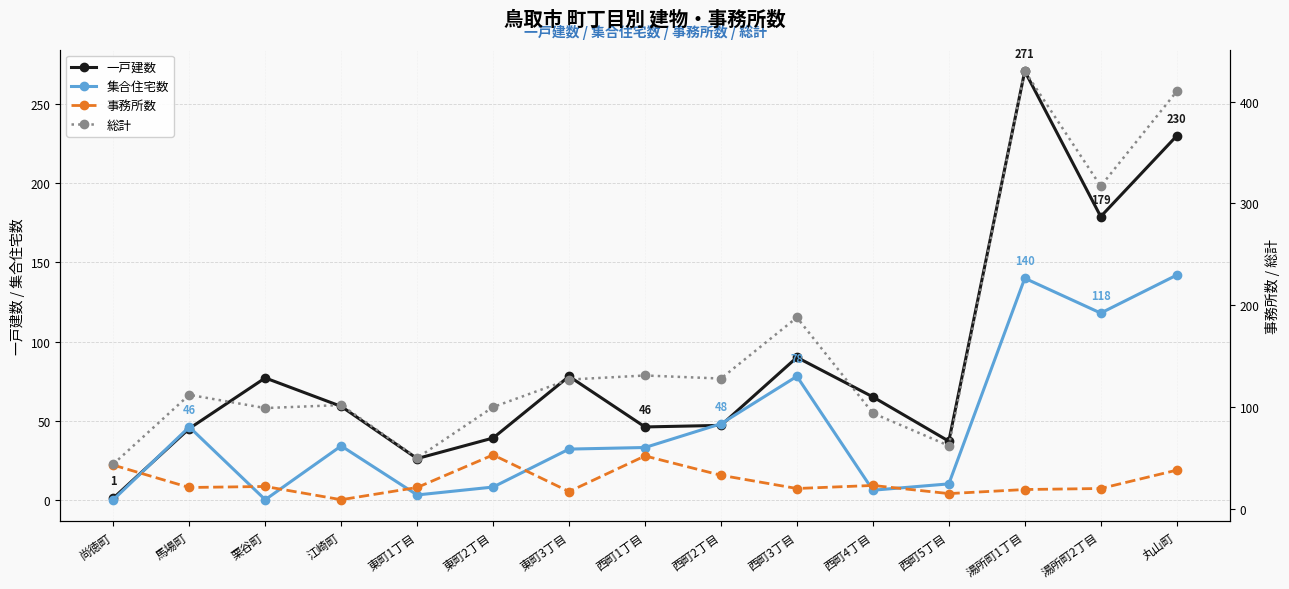

Reading left to right, transcribe all the data shown in this chart.

一戸建数: 尚徳町=1	馬場町=45	栗谷町=77	江崎町=59	東町1丁目=26	東町2丁目=39	東町3丁目=78	西町1丁目=46	西町2丁目=47	西町3丁目=90	西町4丁目=65	西町5丁目=37	湯所町1丁目=271	湯所町2丁目=179	丸山町=230
集合住宅数: 尚徳町=0	馬場町=46	栗谷町=0	江崎町=34	東町1丁目=3	東町2丁目=8	東町3丁目=32	西町1丁目=33	西町2丁目=48	西町3丁目=78	西町4丁目=6	西町5丁目=10	湯所町1丁目=140	湯所町2丁目=118	丸山町=142
事務所数: 尚徳町=43	馬場町=21	栗谷町=22	江崎町=9	東町1丁目=21	東町2丁目=53	東町3丁目=17	西町1丁目=52	西町2丁目=33	西町3丁目=20	西町4丁目=23	西町5丁目=15	湯所町1丁目=19	湯所町2丁目=20	丸山町=38
総計: 尚徳町=44	馬場町=112	栗谷町=99	江崎町=102	東町1丁目=50	東町2丁目=100	東町3丁目=127	西町1丁目=131	西町2丁目=128	西町3丁目=188	西町4丁目=94	西町5丁目=62	湯所町1丁目=430	湯所町2丁目=317	丸山町=410